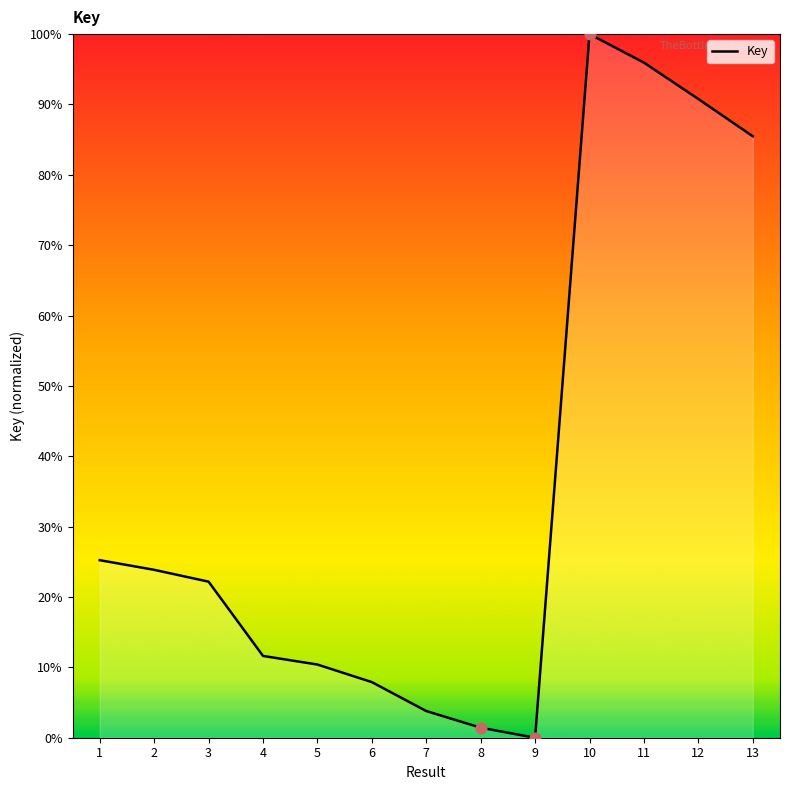

What is the ratio of the value at 11 to the value at 5?

9.2